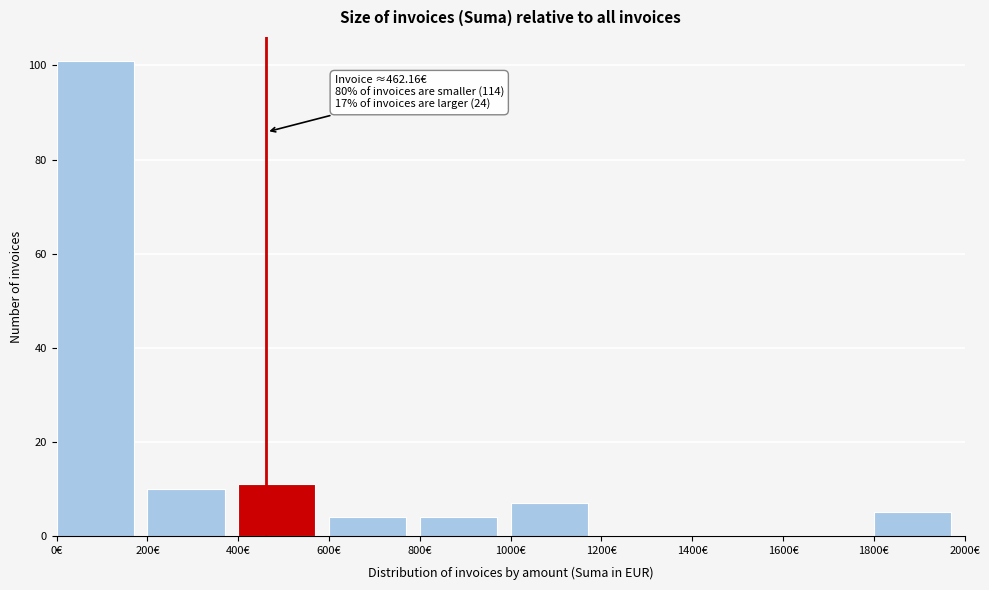

Over which range of the x-axis is the bar tallest?

0 to 200